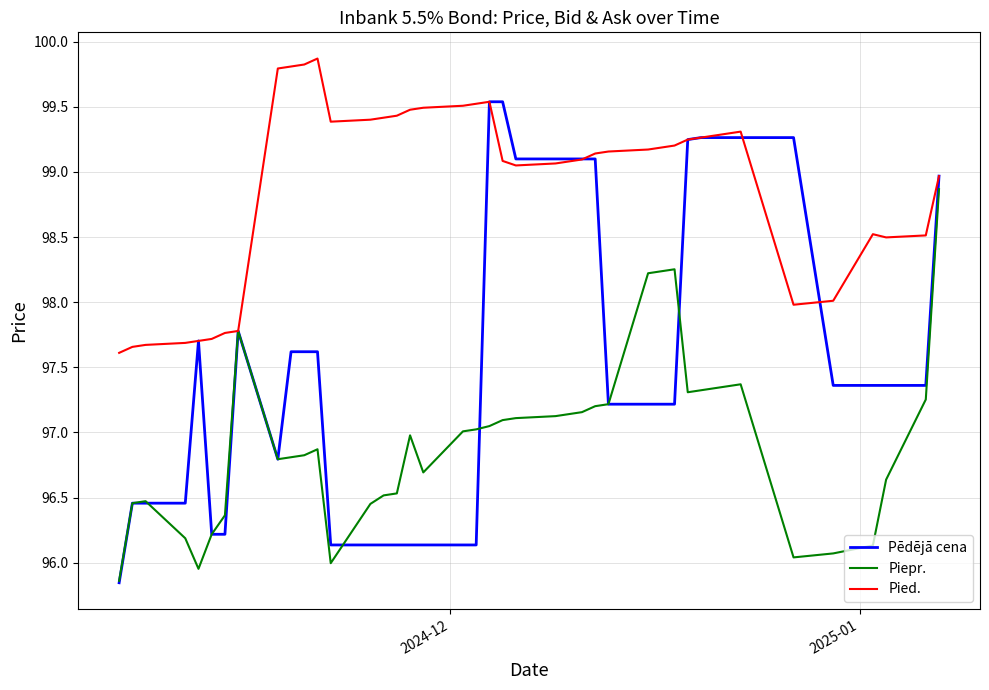

Which series has the largest range (max minus min)?

Pēdējā cena